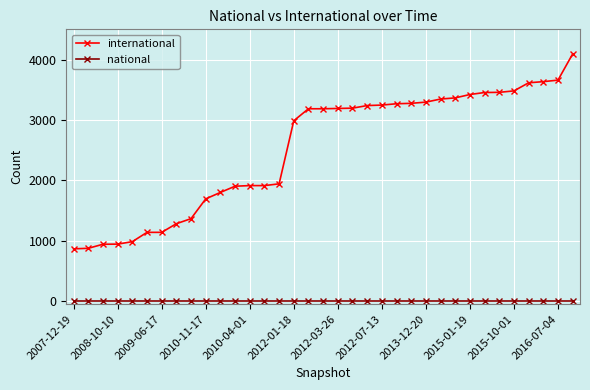

True or false: international and national cross at least once.

False